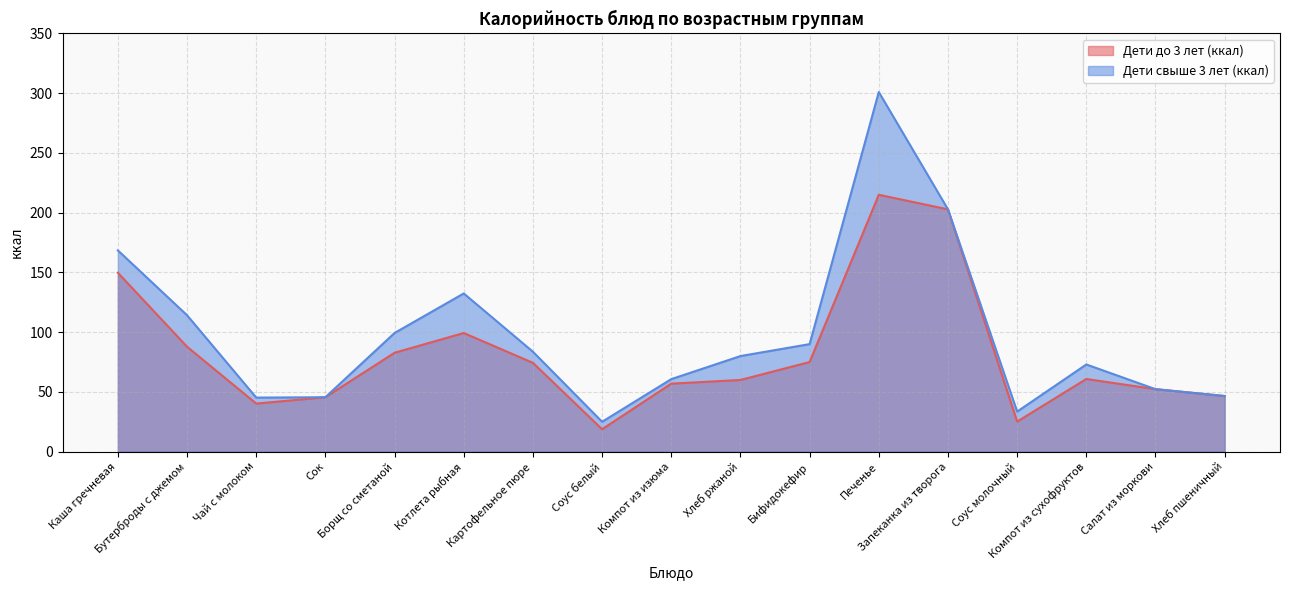

What is the greatest value displayed?

301.0